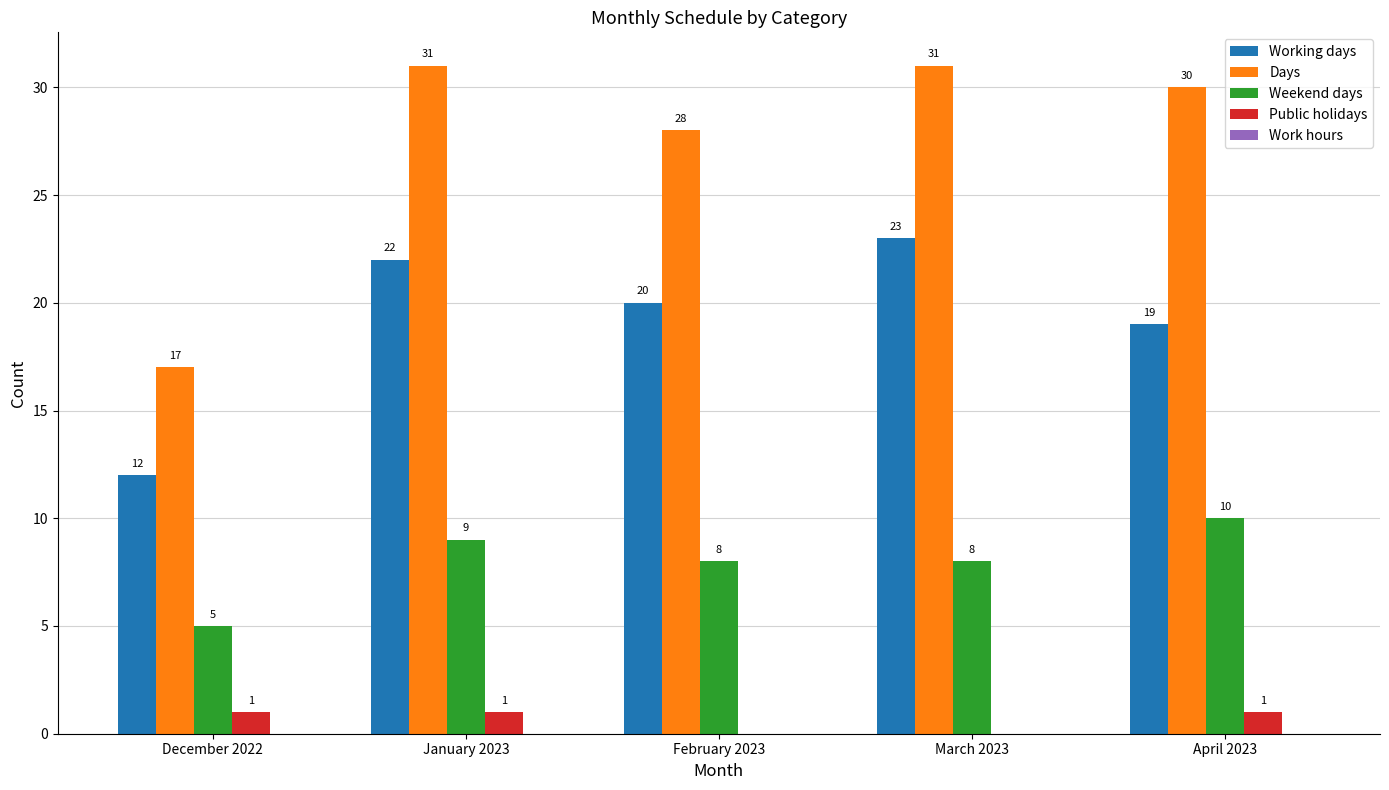

Which series has the largest total across all categories?

Days